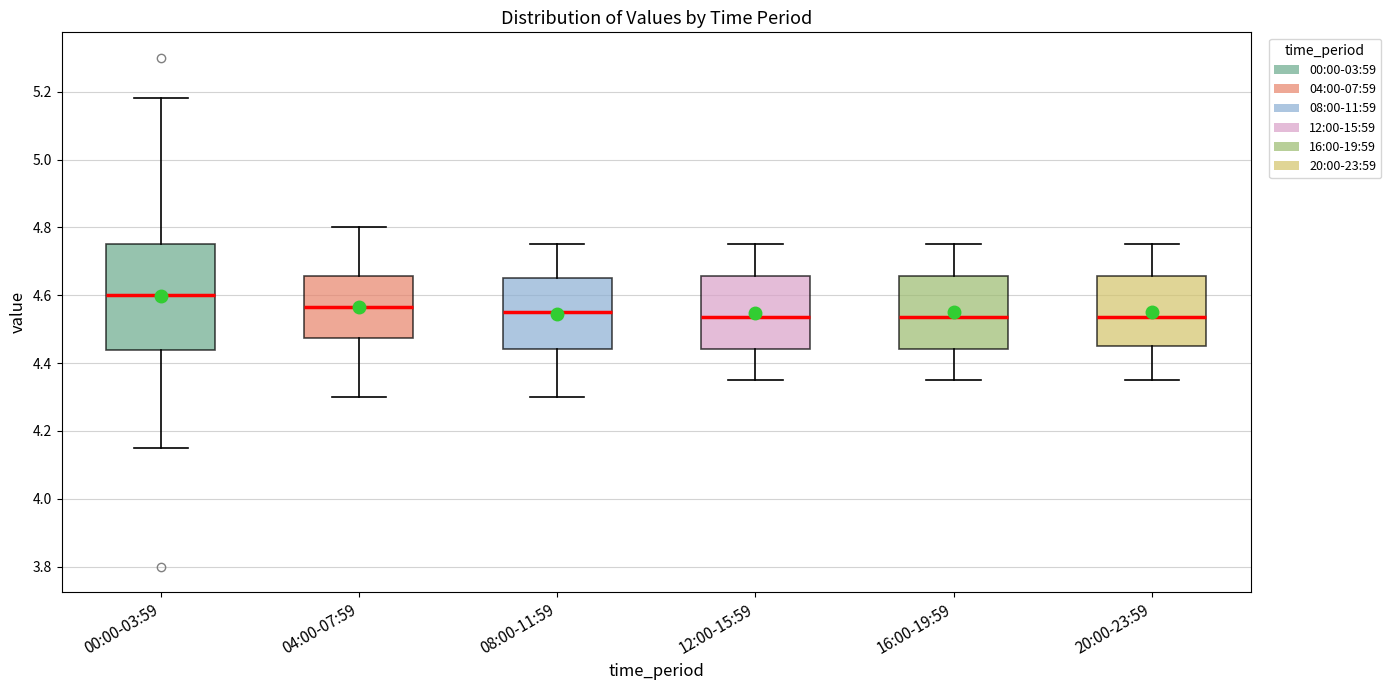

Comparing the boxes themselves (not the whiskers), which one is the tallest?

00:00-03:59